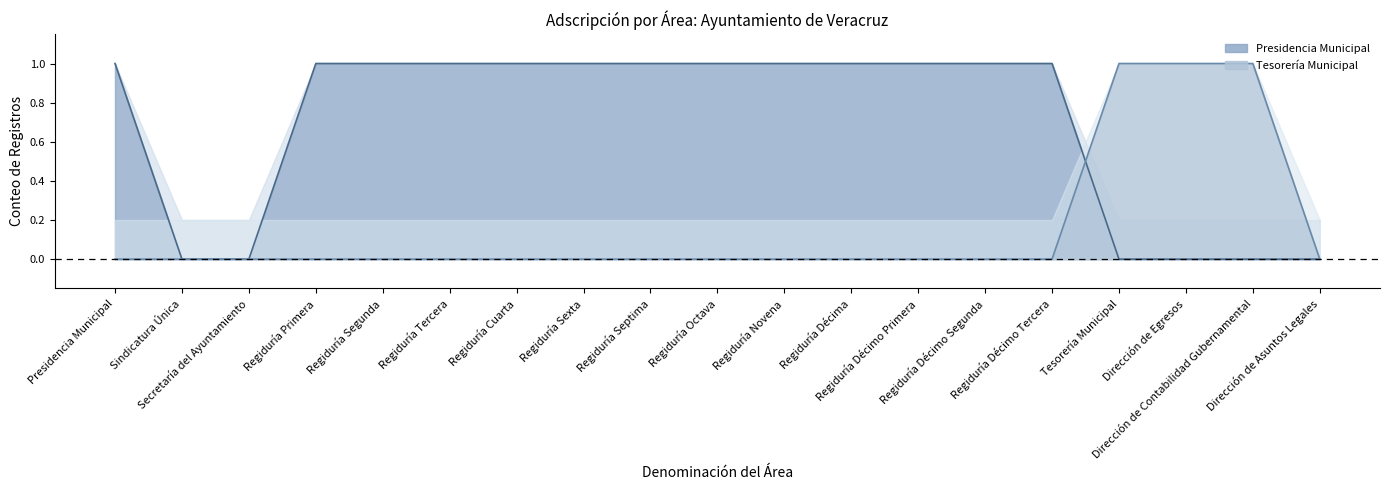

Does the chart have visible grid lines?

No